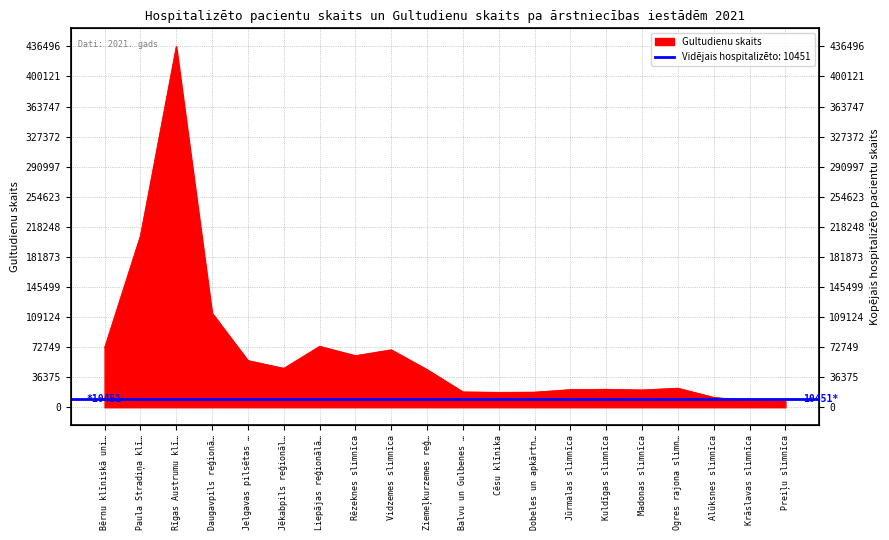

What is the sum of all values?

1353927